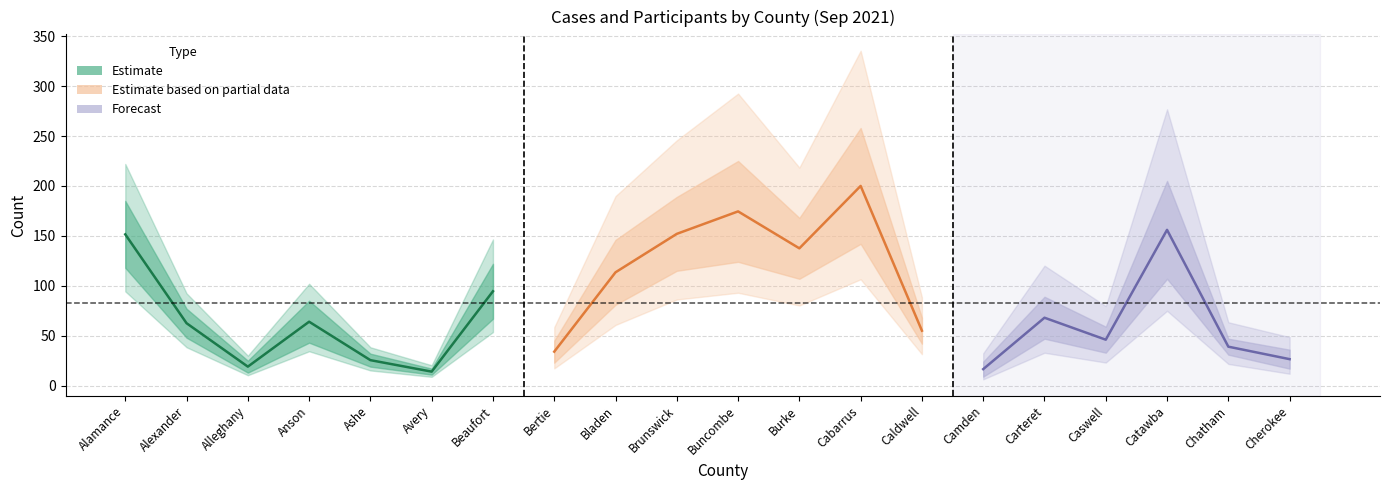

How many interior local valleys does the PARTICIPANTS series have?

6